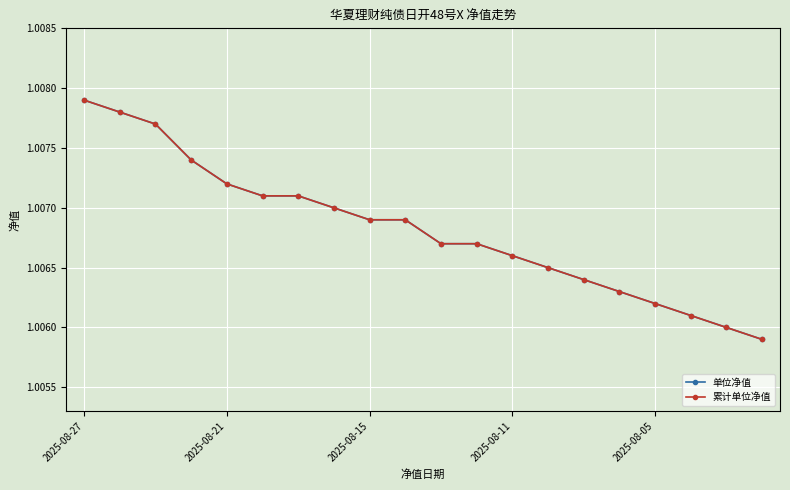

Does the chart have visible grid lines?

Yes